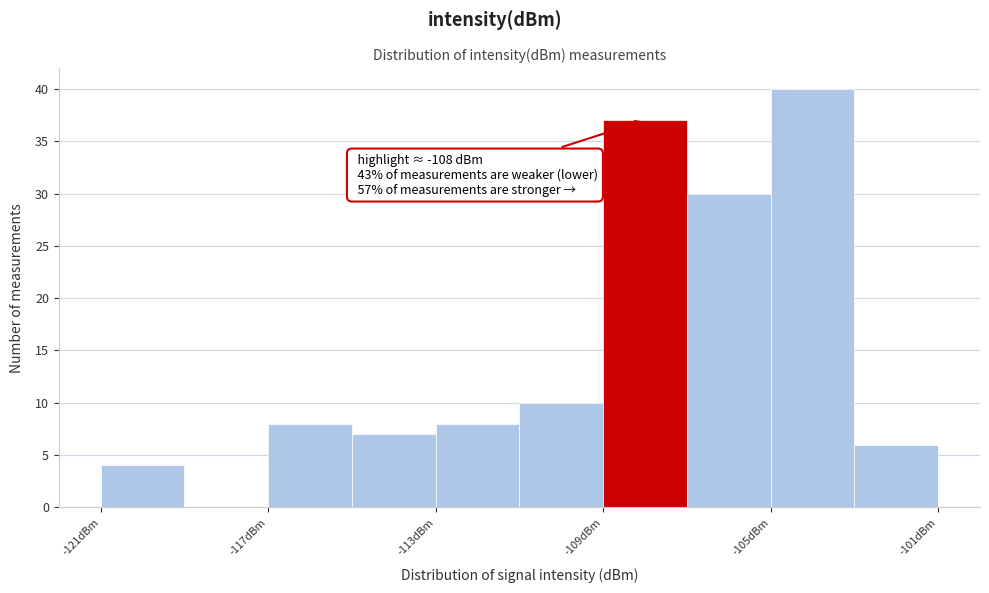

Which range on the x-axis has the tallest bar?

-105 to -103